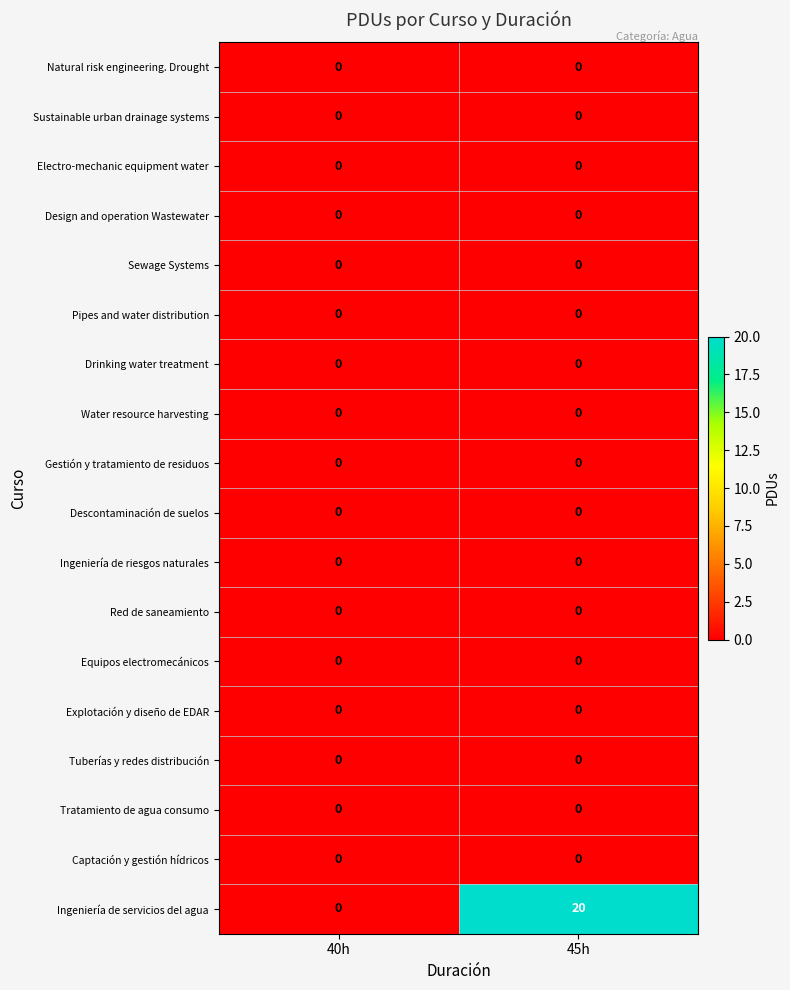

The value of Captación y gestión hídricos at 45h is 0. True or false?

True